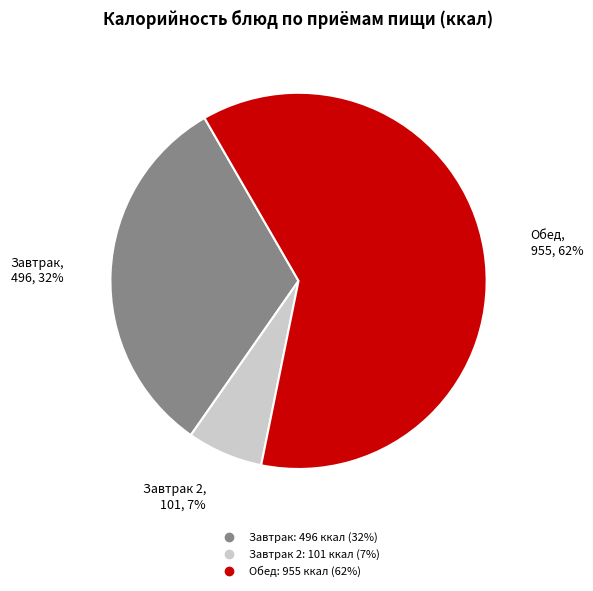

Does any single category account for the majority?

Yes